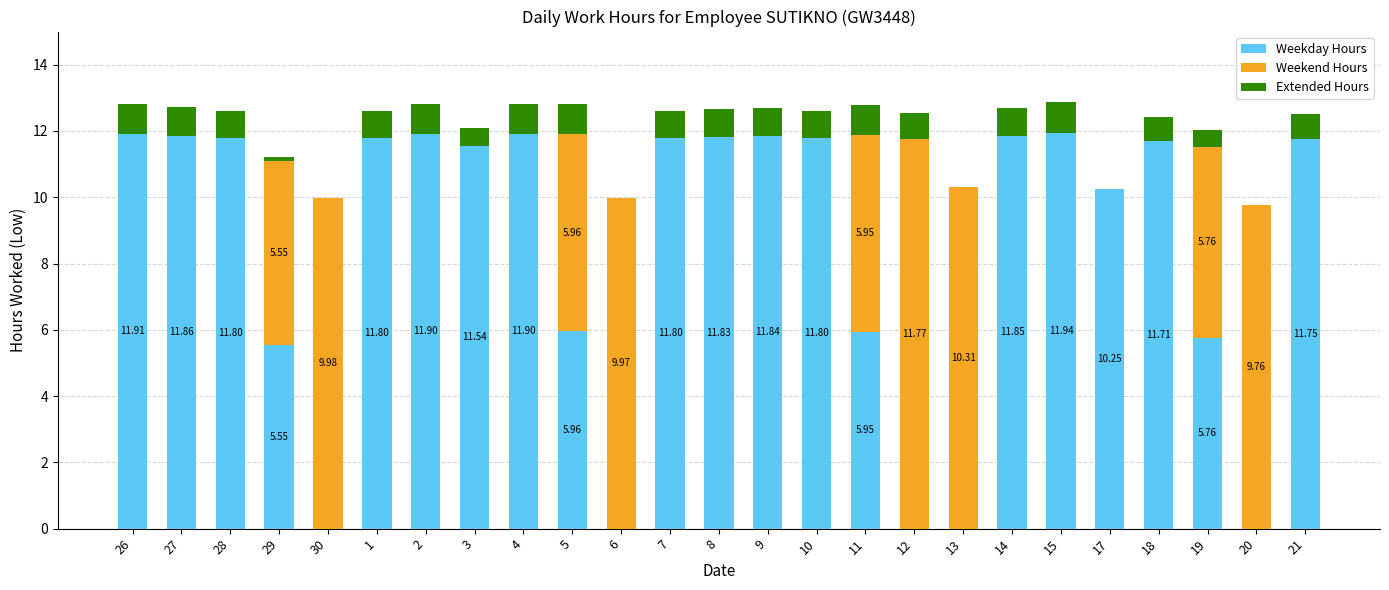

What is the total value across all series at 19?

12.0